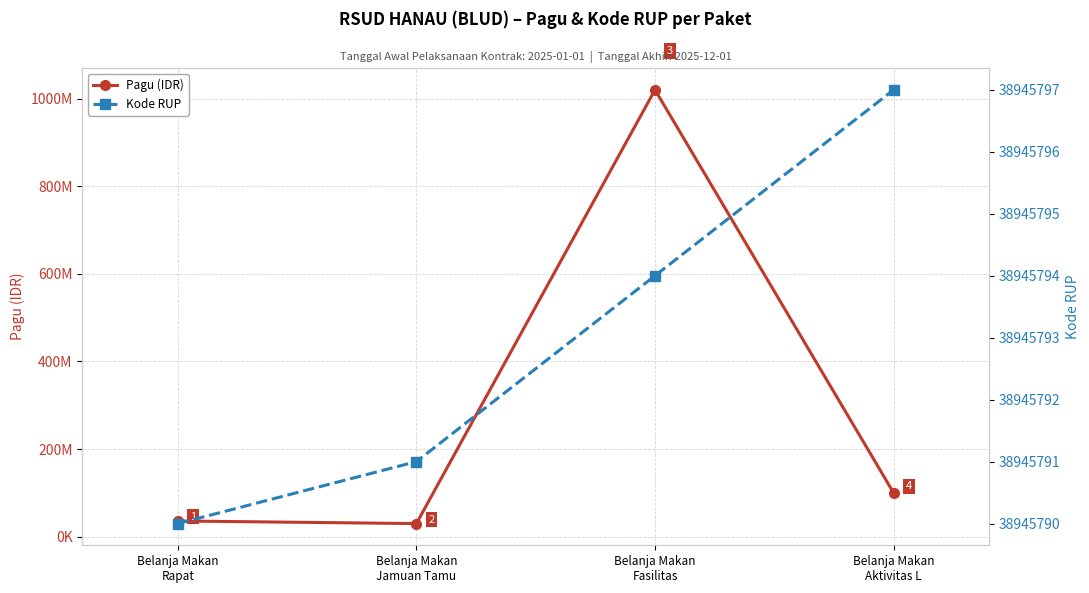

Reading left to right, transcribe all the data shown in this chart.

Pagu (IDR): Belanja Makan
Rapat=36000000	Belanja Makan
Jamuan Tamu=30000000	Belanja Makan
Fasilitas=1020000000	Belanja Makan
Aktivitas L=100000000
Kode RUP: Belanja Makan
Rapat=38945790	Belanja Makan
Jamuan Tamu=38945791	Belanja Makan
Fasilitas=38945794	Belanja Makan
Aktivitas L=38945797